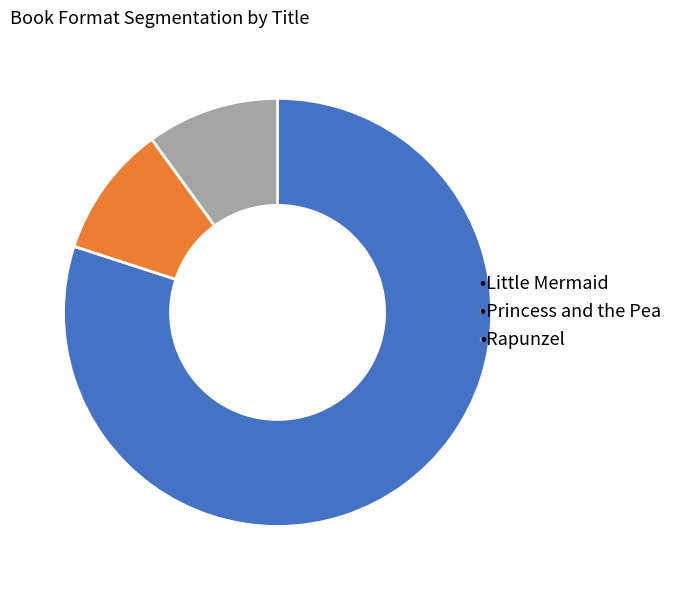

How many segments does this pie chart have?

3